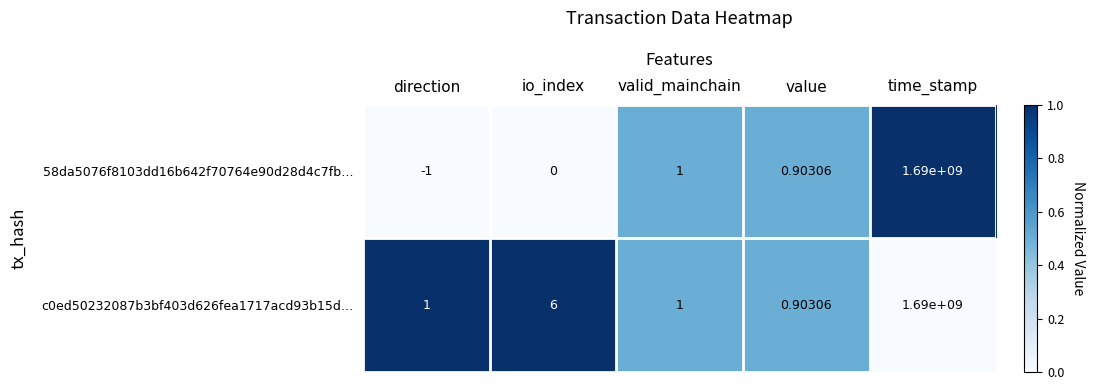

What is the spread (max minus min) of values at time_stamp?

0.0